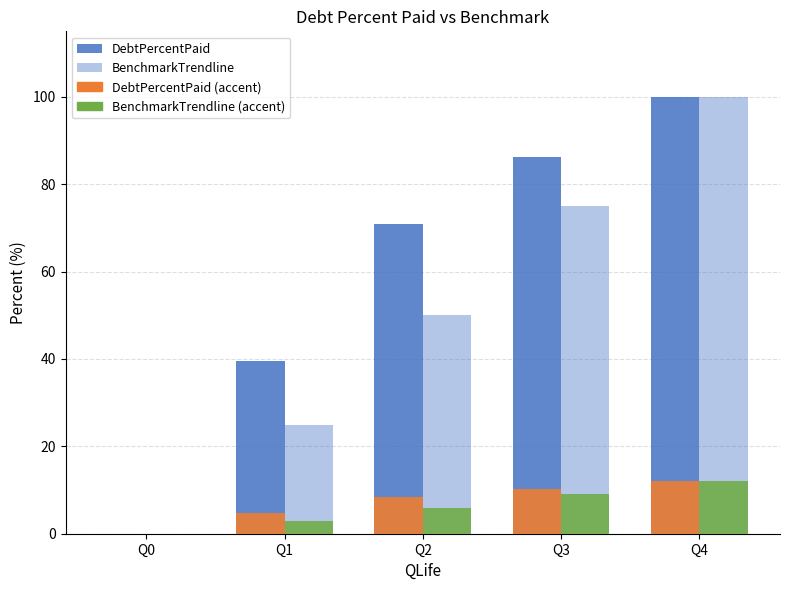

The value of DebtPercentPaid at Q1 is 39.5. True or false?

True